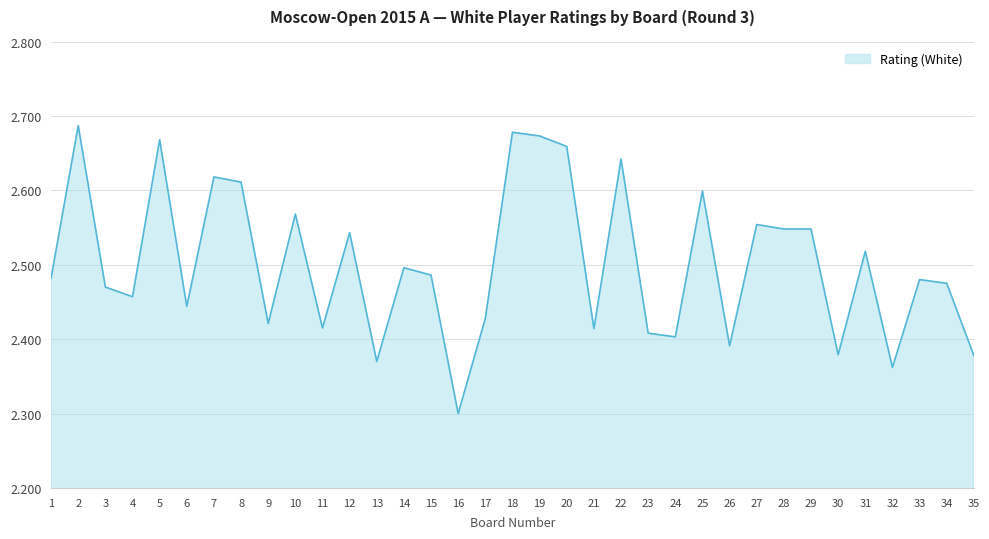

How many points are lower than both their immediate neighbors (excluding endpoints)?

11